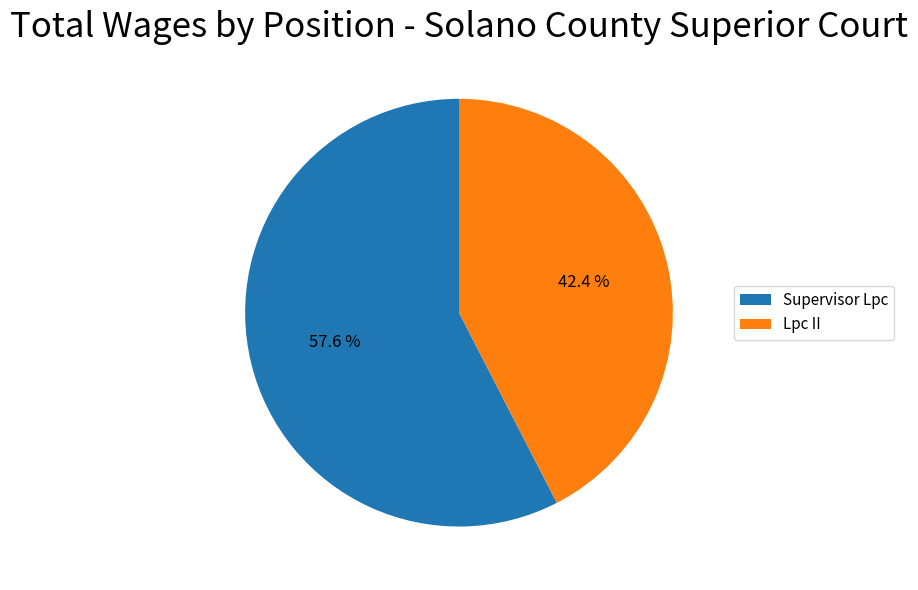

What percentage is the Lpc II slice, to the nearest percent?

42%